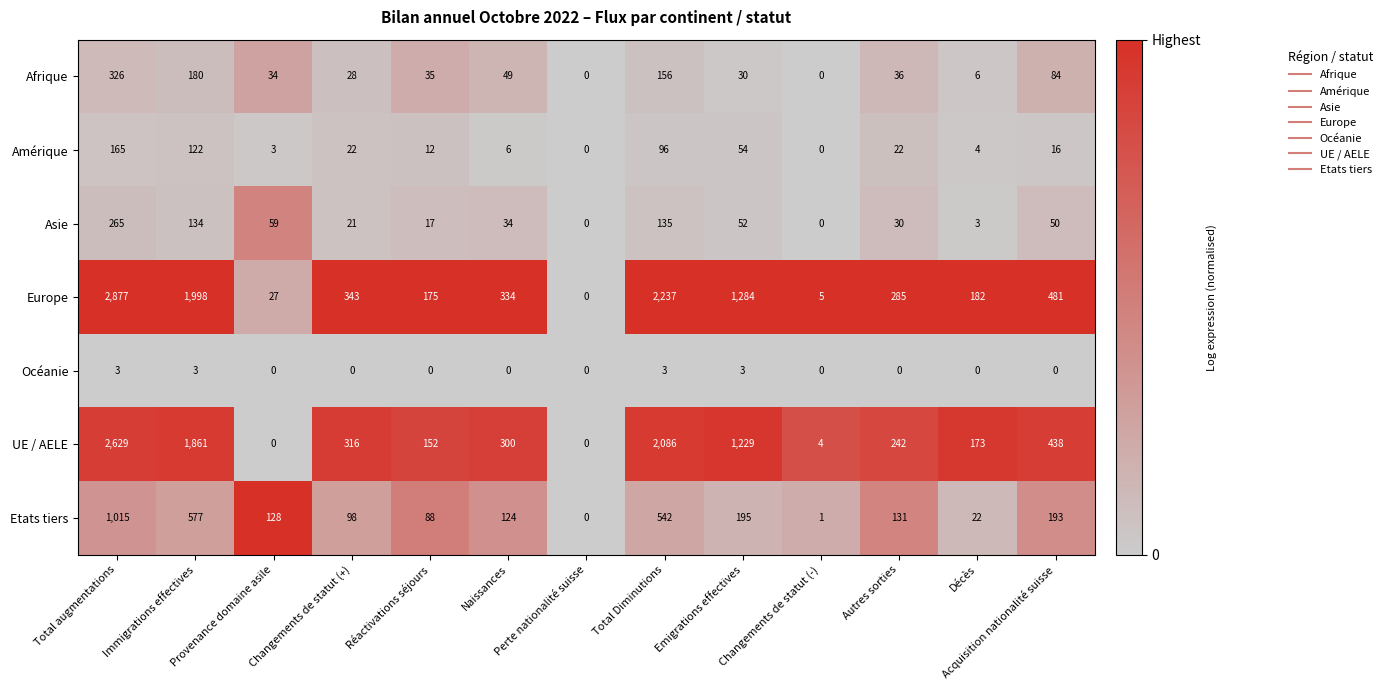

Between Emigrations effectives and Changements de statut (-), which series saw the biggest shift?

Europe